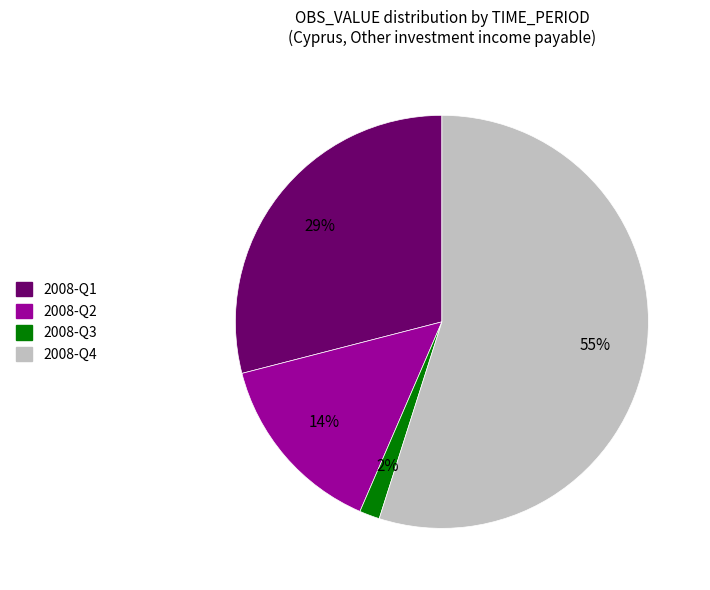

Which has a higher value, 2008-Q3 or 2008-Q4?

2008-Q4